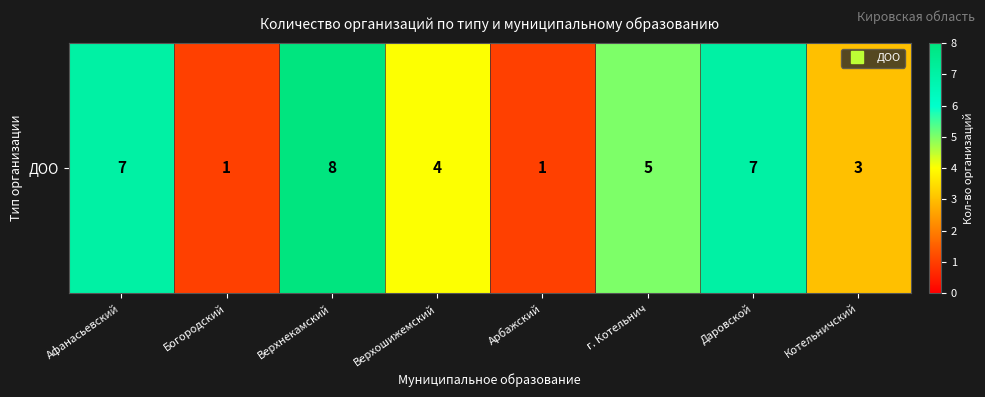

What is the ratio of the value at Афанасьевский to the value at Даровской?

1.0